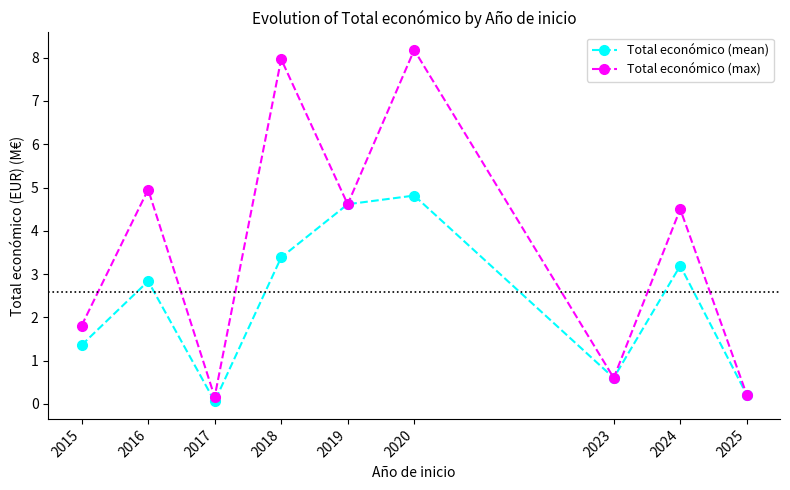

Rank the series by their average value, from lowest to highest.

Total económico (mean), Total económico (max)